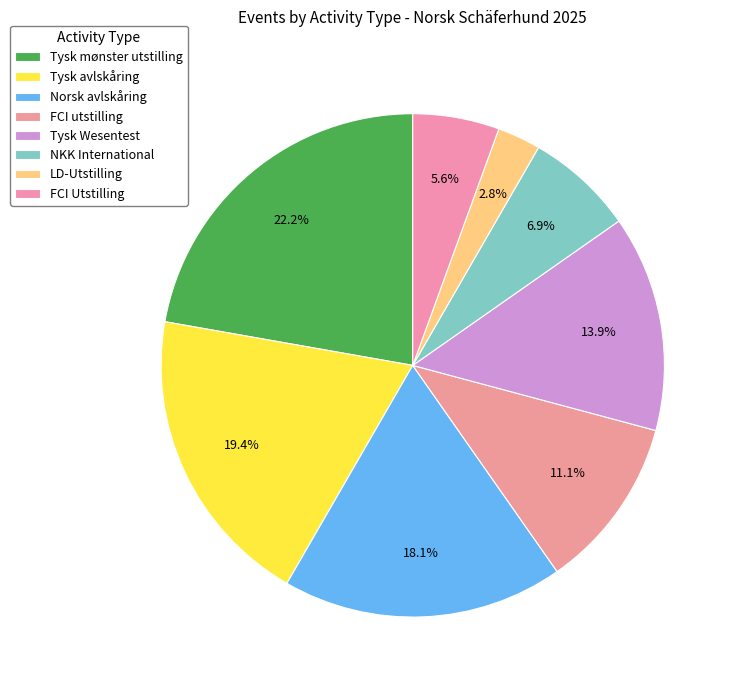

Rank the categories by value from highest to lowest.

Tysk mønster utstilling, Tysk avlskåring, Norsk avlskåring, Tysk Wesentest, FCI utstilling, NKK International, FCI Utstilling, LD-Utstilling